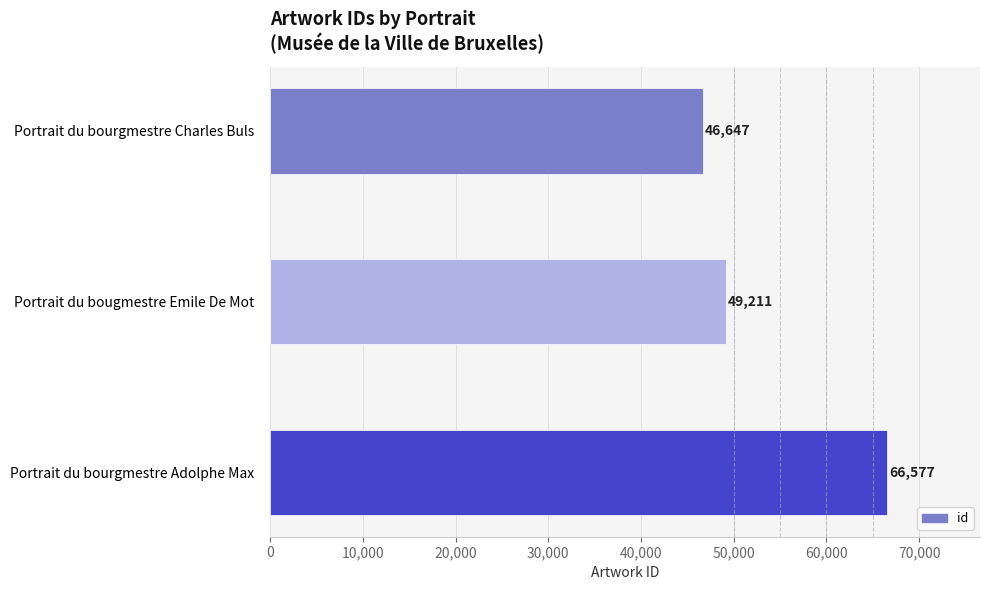

What is the difference between the values at Portrait du bougmestre Emile De Mot and Portrait du bourgmestre Charles Buls?

2564